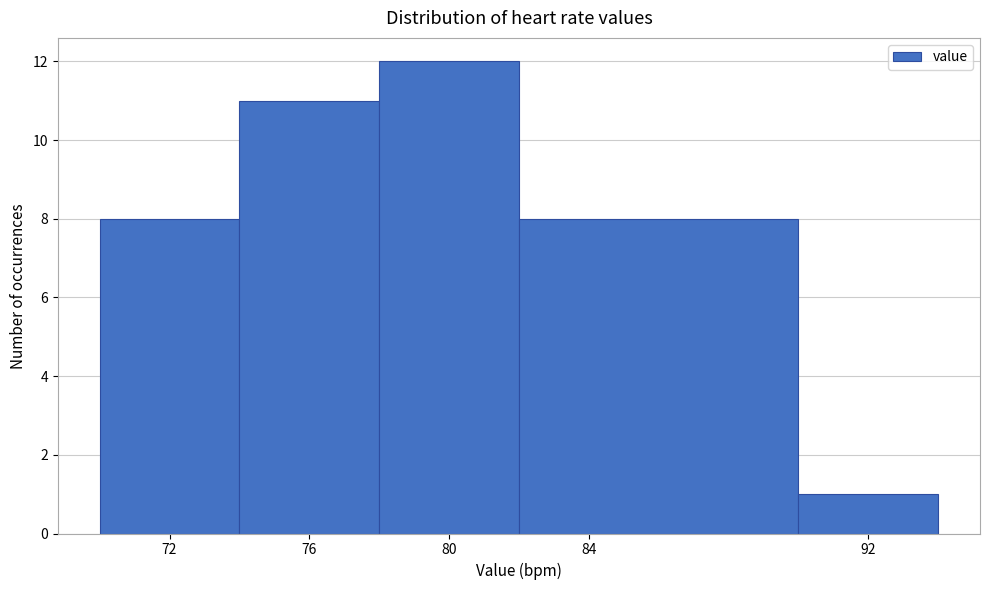

What is the height of the bar covering 74 to 78 on the x-axis? The values are not printed on the chart, so give them approximately, as read against the axis.

11